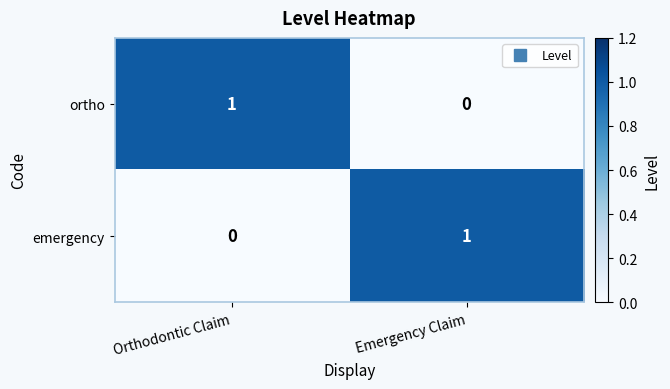

At Emergency Claim, list the series in order from smallest to largest.

ortho, emergency